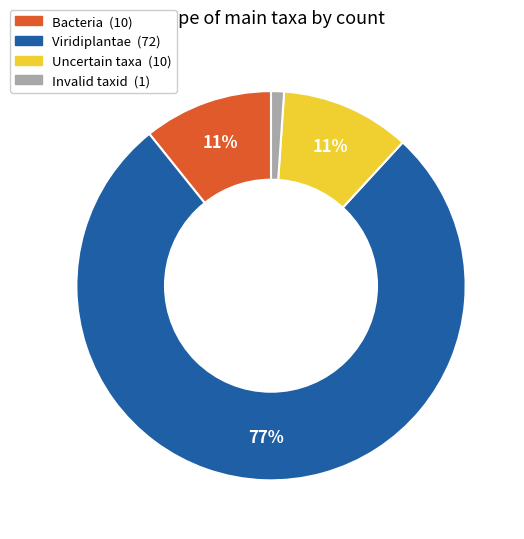

To the nearest percent, what is the average slice percentage?

25%